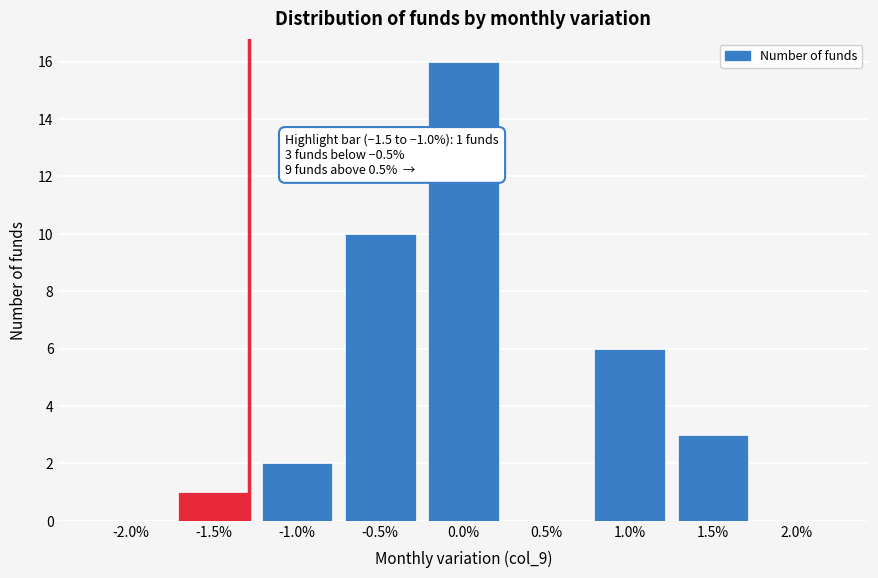

Reading right to left, list all the values displayed in this chart.

2.0%=0	1.5%=3	1.0%=6	0.5%=0	0.0%=16	-0.5%=10	-1.0%=2	-1.5%=1	-2.0%=0